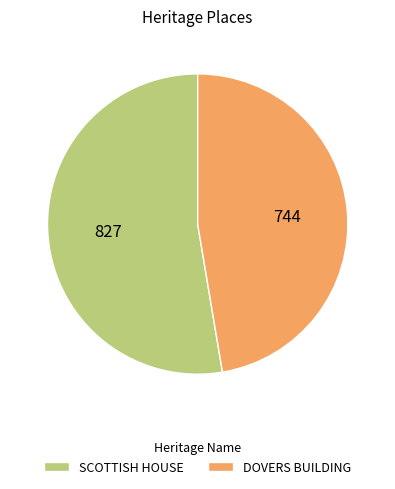

Do SCOTTISH HOUSE and DOVERS BUILDING together represent more than half of the pie?

Yes